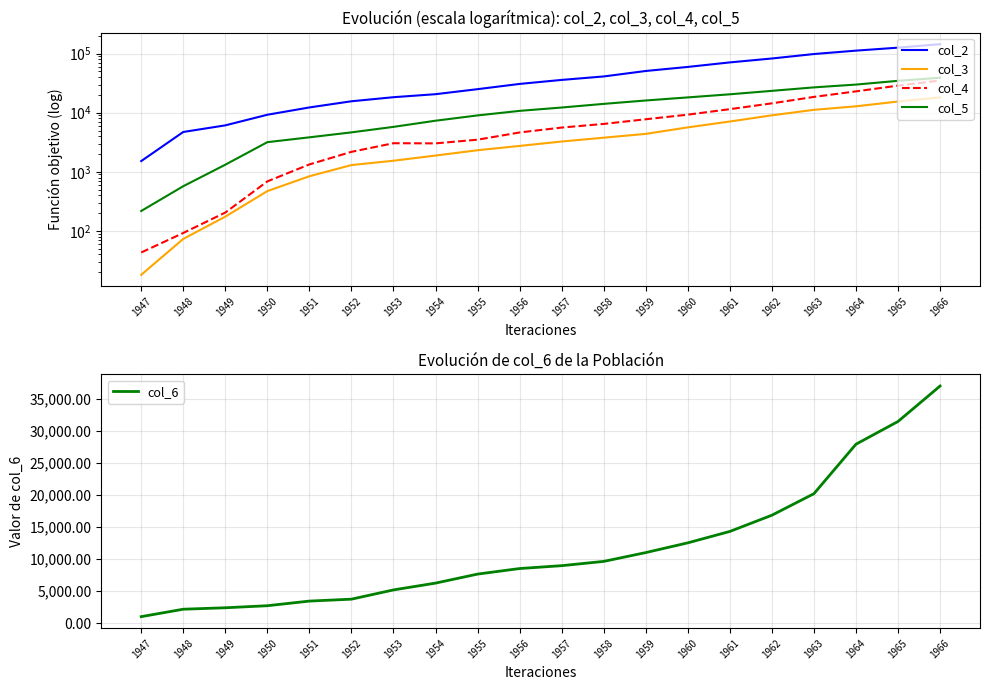

Count the number of data series in this chart.

5